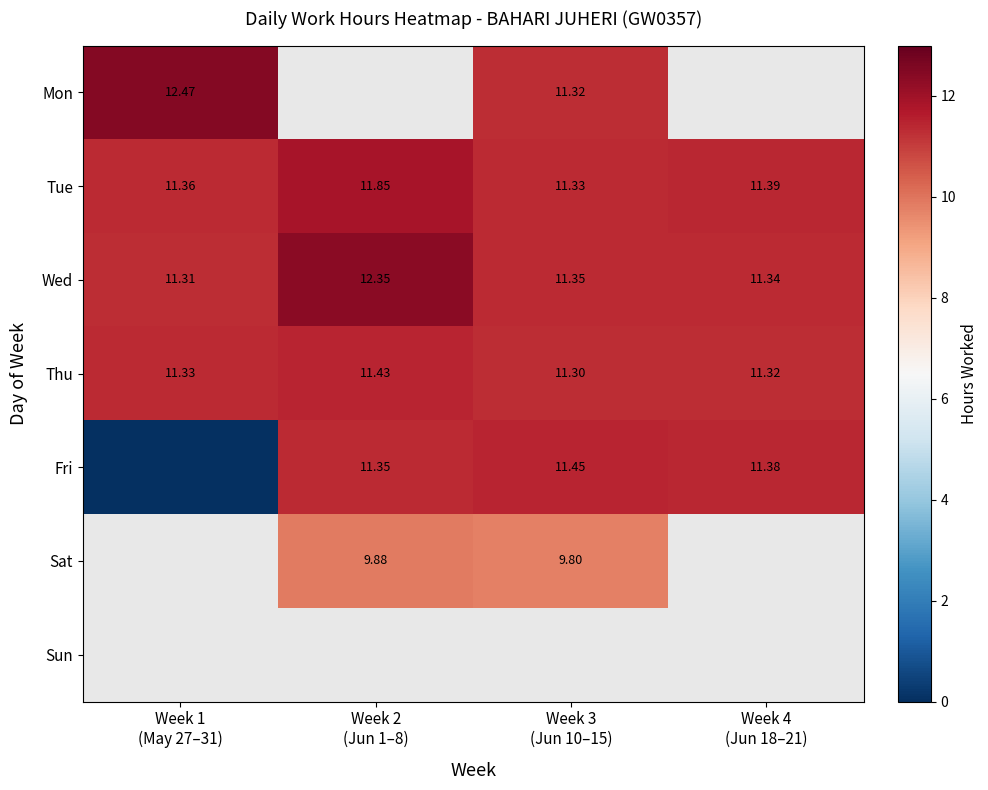

Count the Wed values in the range 11 to 12.

3